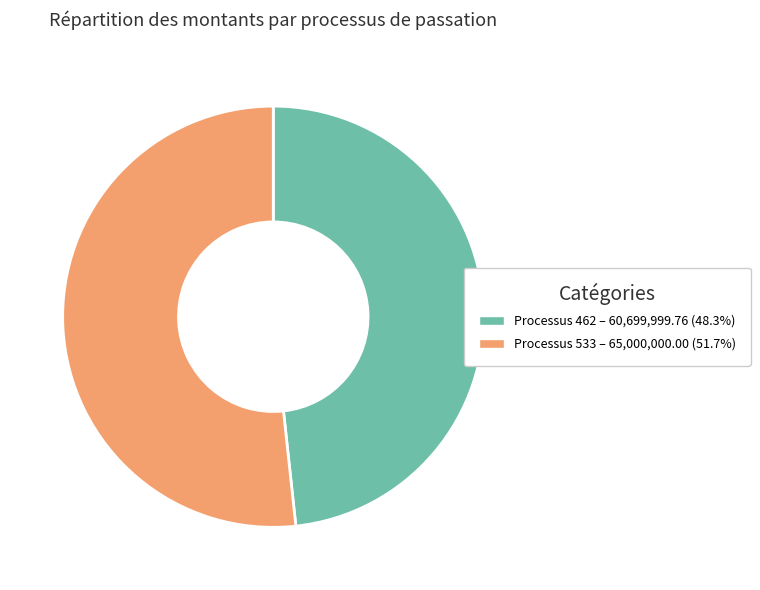

Count the number of slices in the pie.

2